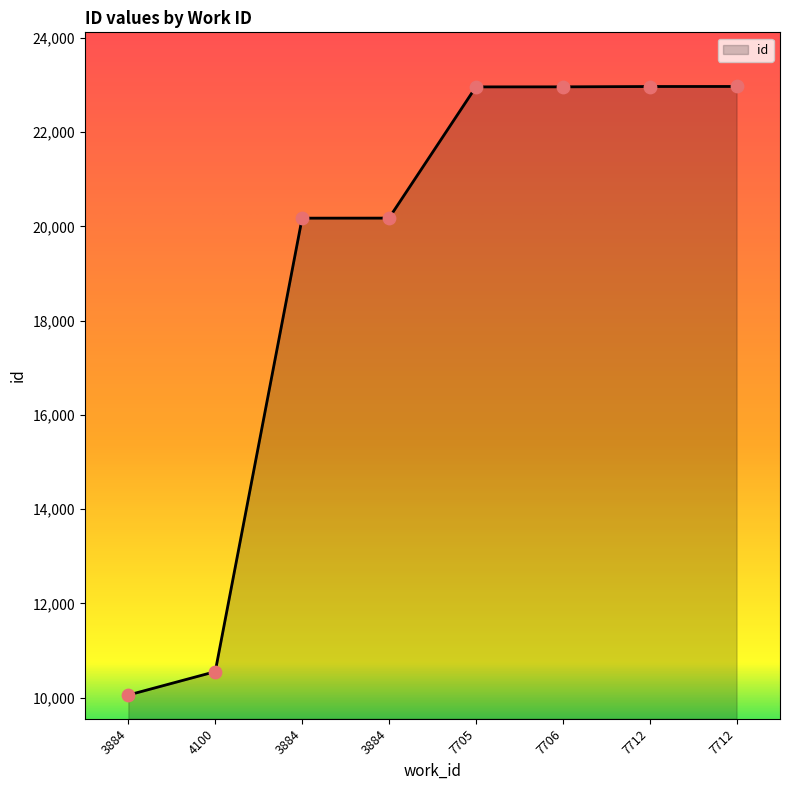

What is the change in value from 3884 to 3884?

+10117